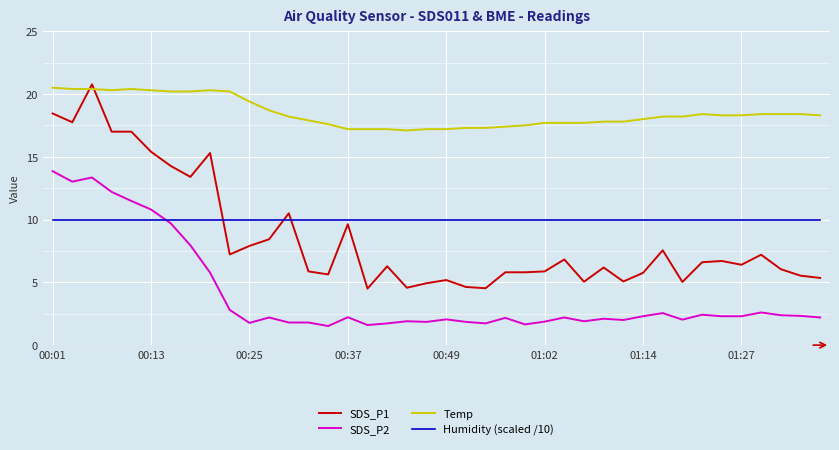

Which series has the largest range (max minus min)?

SDS_P1